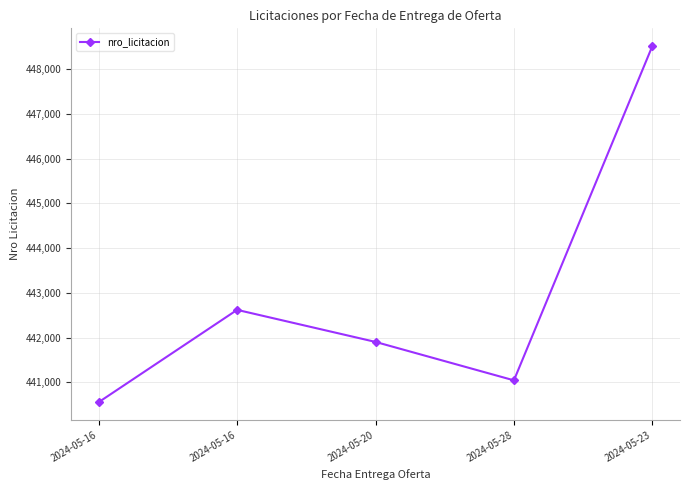

The value at 2024-05-23 is 448516. True or false?

True